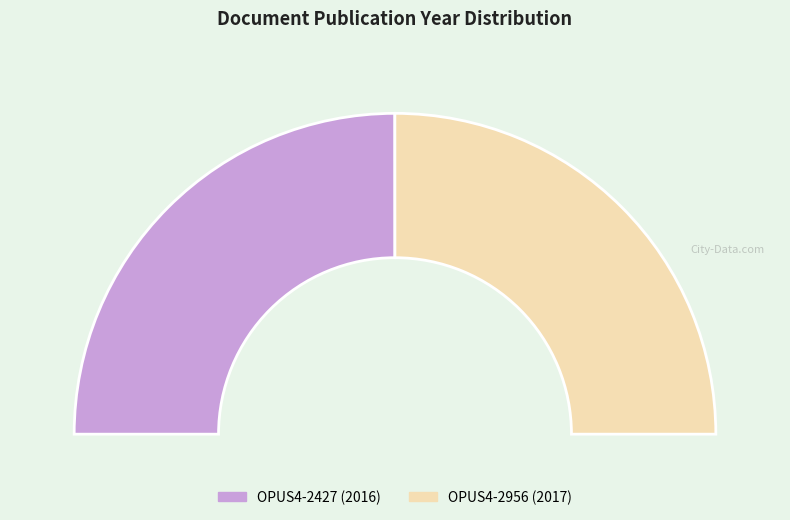

Rank the categories by value from lowest to highest.

OPUS4-2427, OPUS4-2956